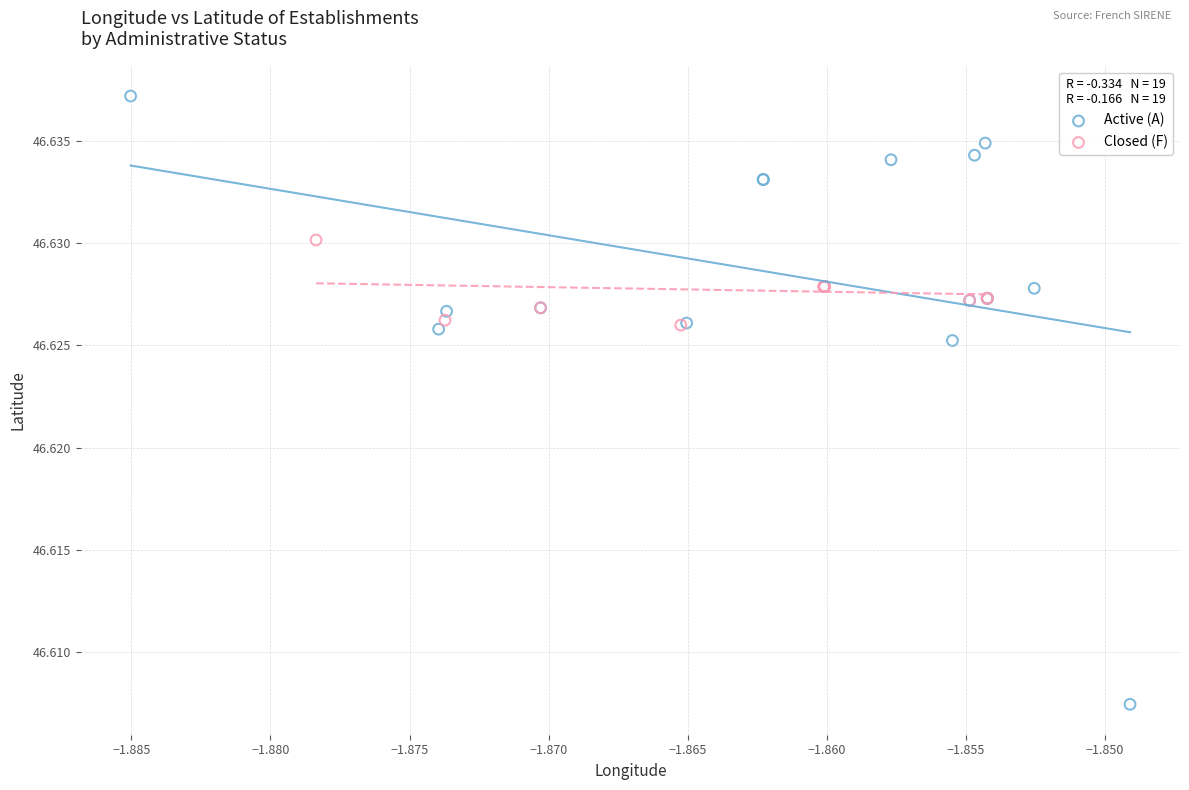

Which series reaches the minimum Y coordinate?

Active (A)